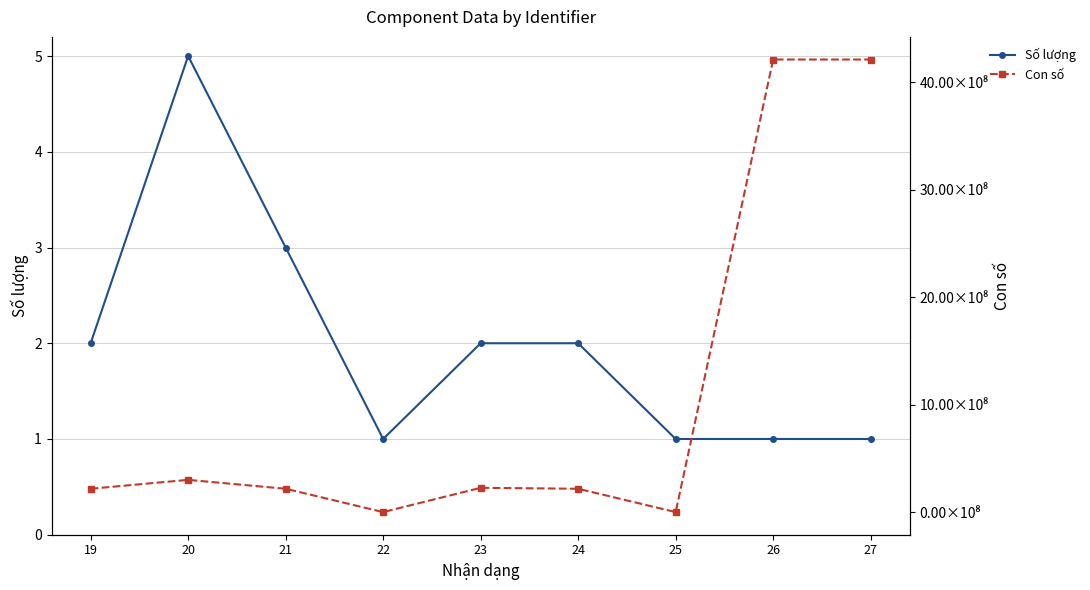

True or false: Số lượng and Con số intersect in this chart.

True